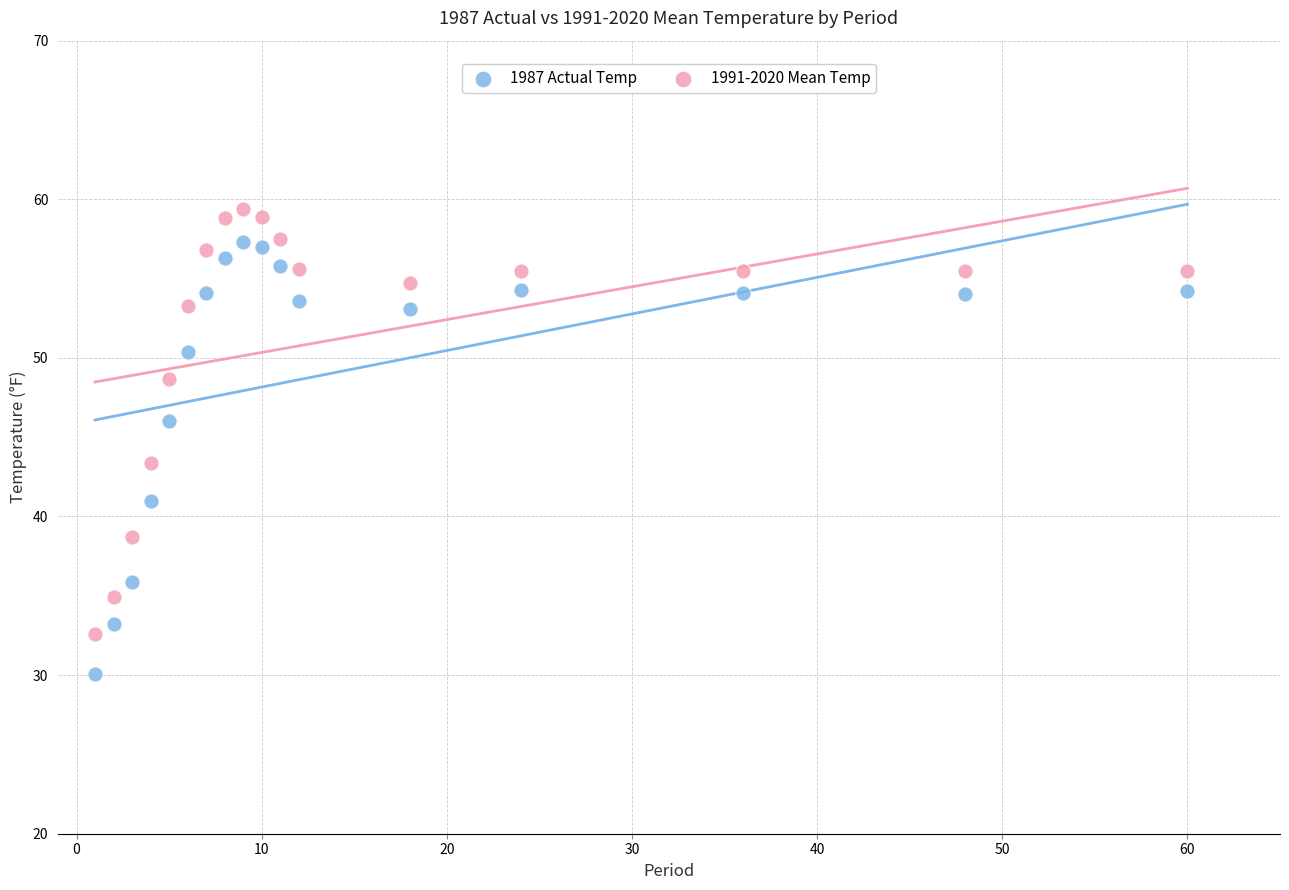

What are all the series names shown in the legend?

1987 Actual Temp, 1991-2020 Mean Temp